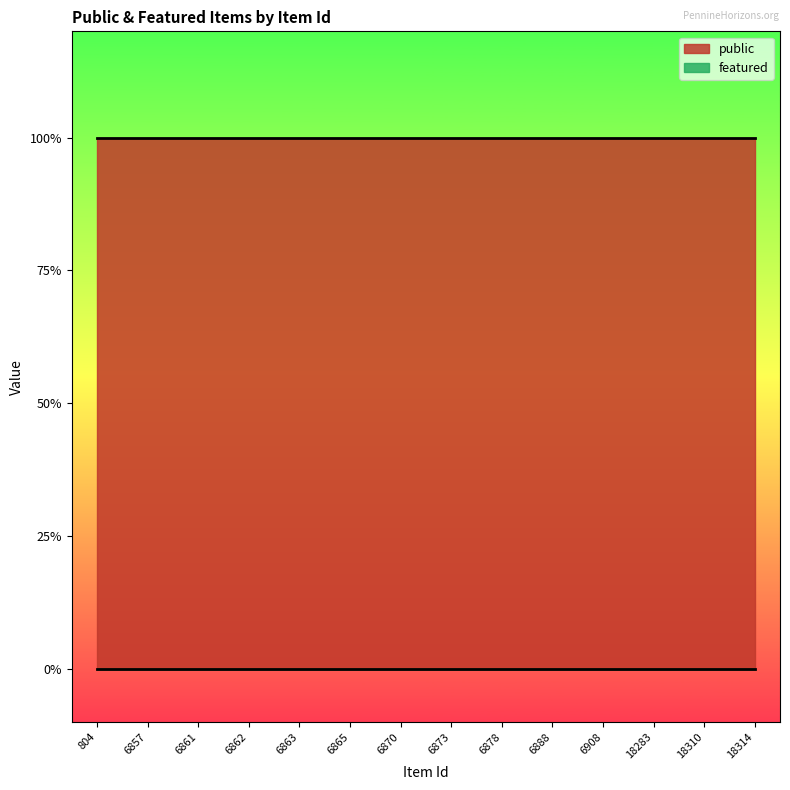

True or false: public and featured intersect in this chart.

False